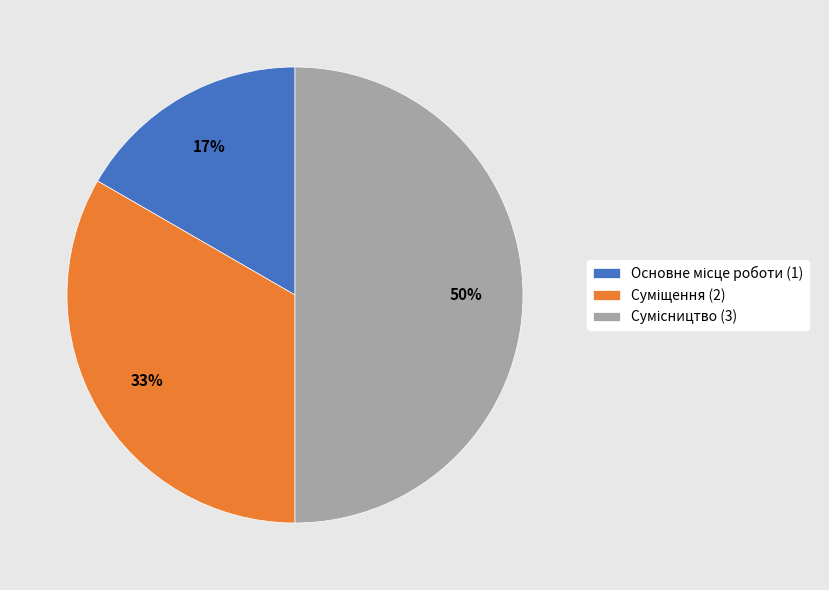

To the nearest percent, what is the difference between the largest and smallest slice percentages?

33%